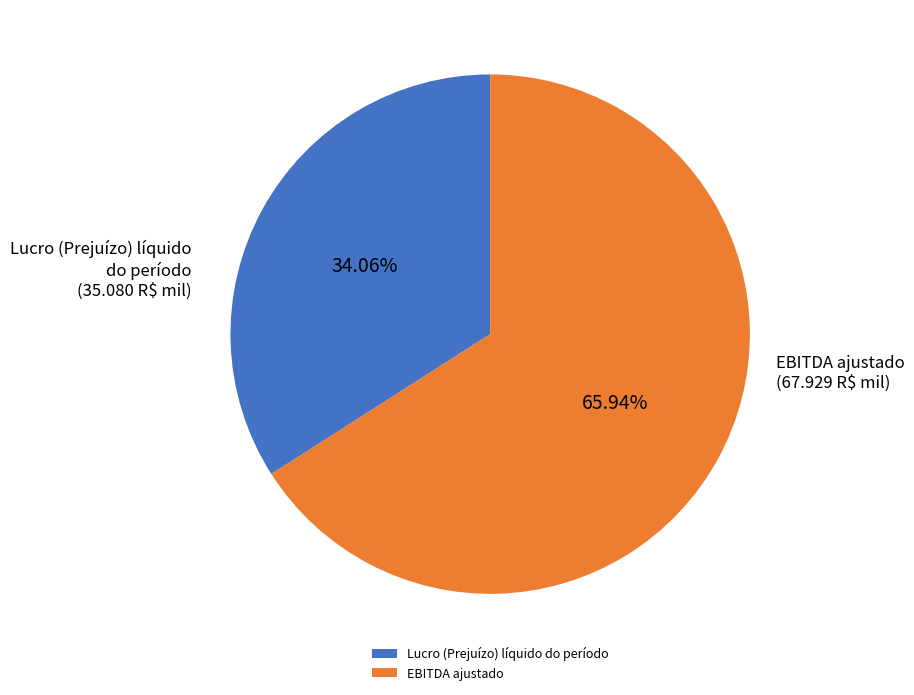

Do EBITDA ajustado and Lucro (Prejuízo) líquido do período together represent more than half of the pie?

Yes